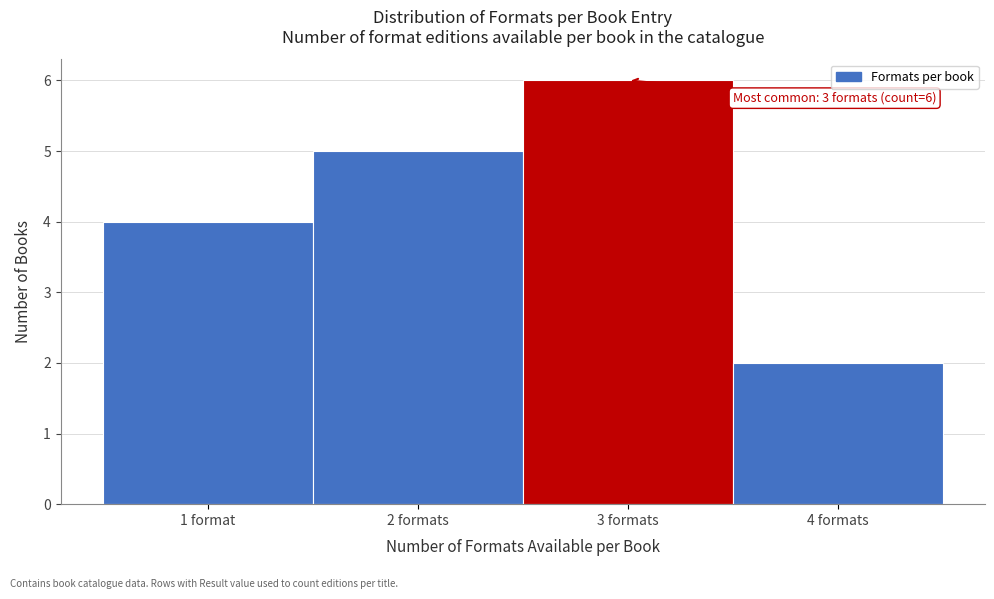

Reading left to right, extract all data points from this chart.

1 format=4	2 formats=5	3 formats=6	4 formats=2